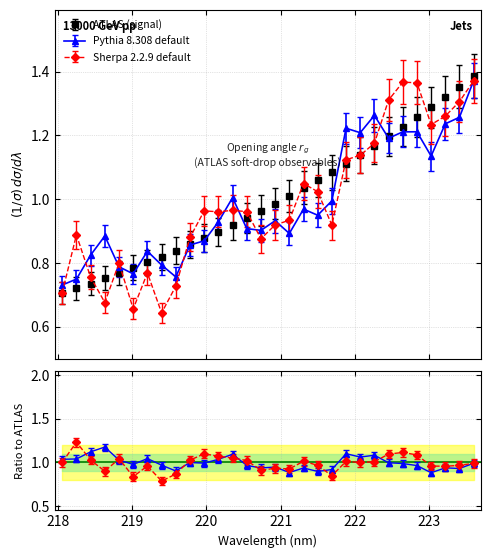

What position from the left is 218.2508?

2